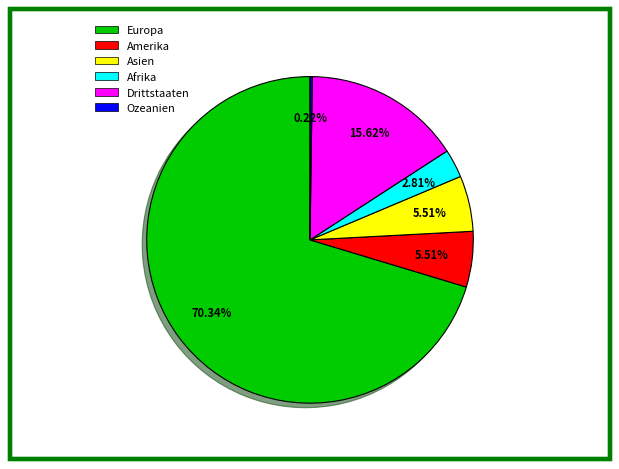

To the nearest percent, what portion does Europa represent?

70%